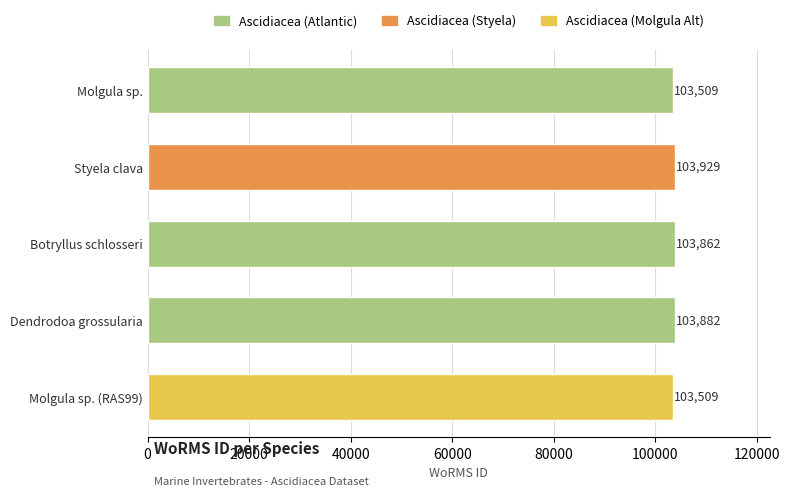

Approximately how many times larger is the value at Dendrodoa grossularia compared to Botryllus schlosseri?

1.0